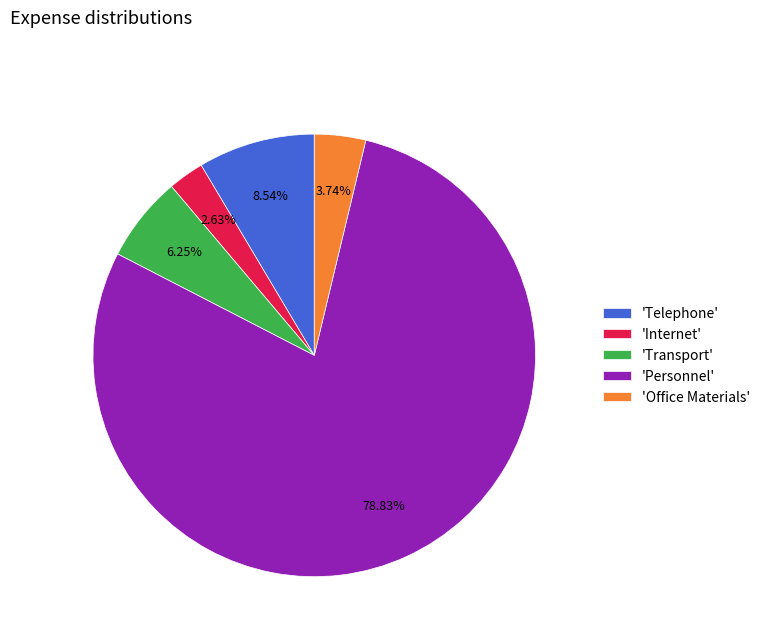

Which has a higher value, 'Personnel' or 'Office Materials'?

'Personnel'